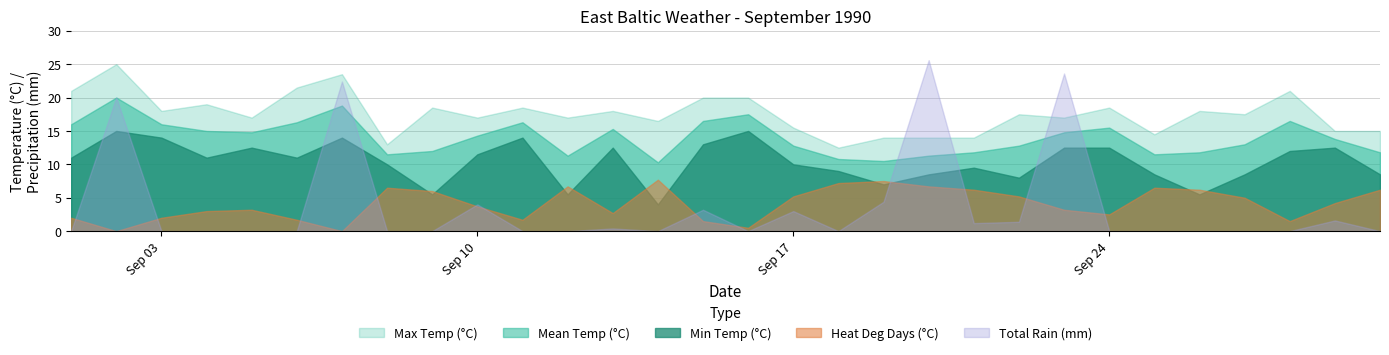

At which label does Heat Deg Days (°C) reach its minimum?

1990-09-02